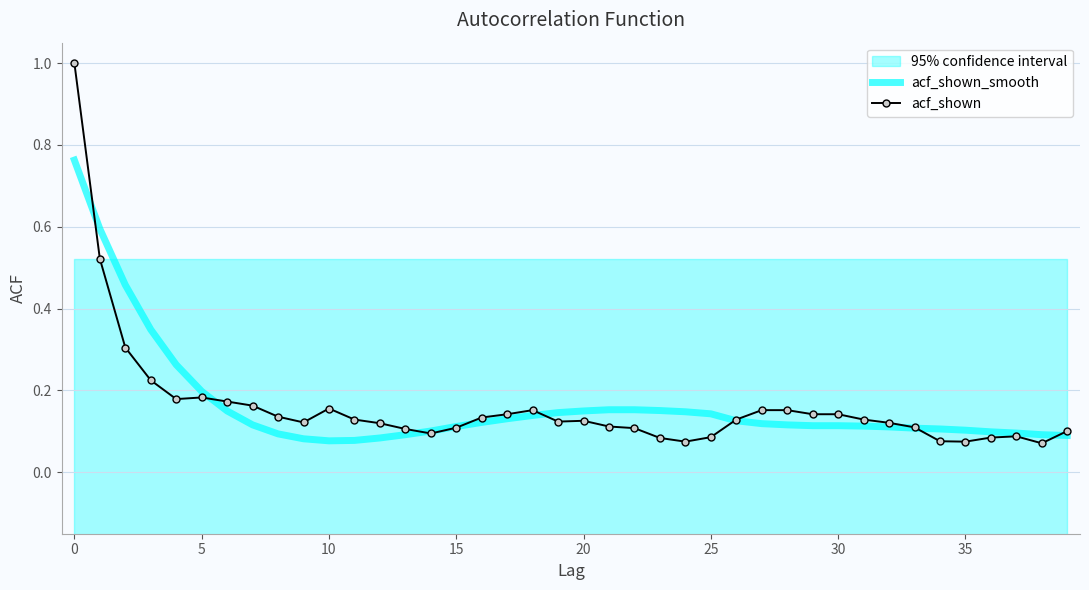

Is it true that acf_shown_smooth equals 0.2 at 5?

True